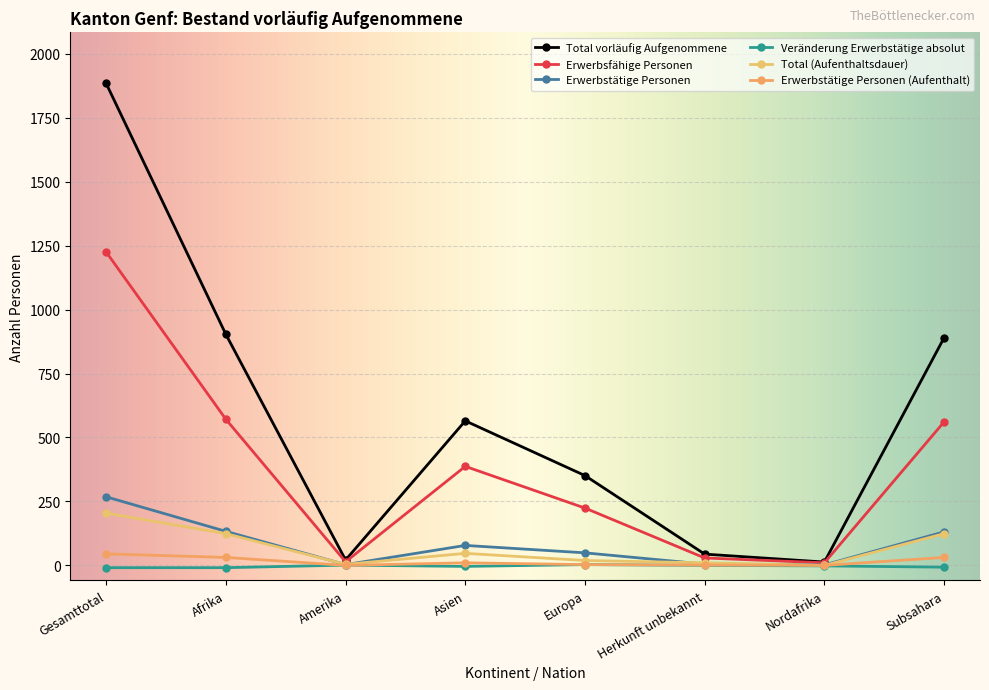

Does the chart display data point markers on the line(s)?

Yes